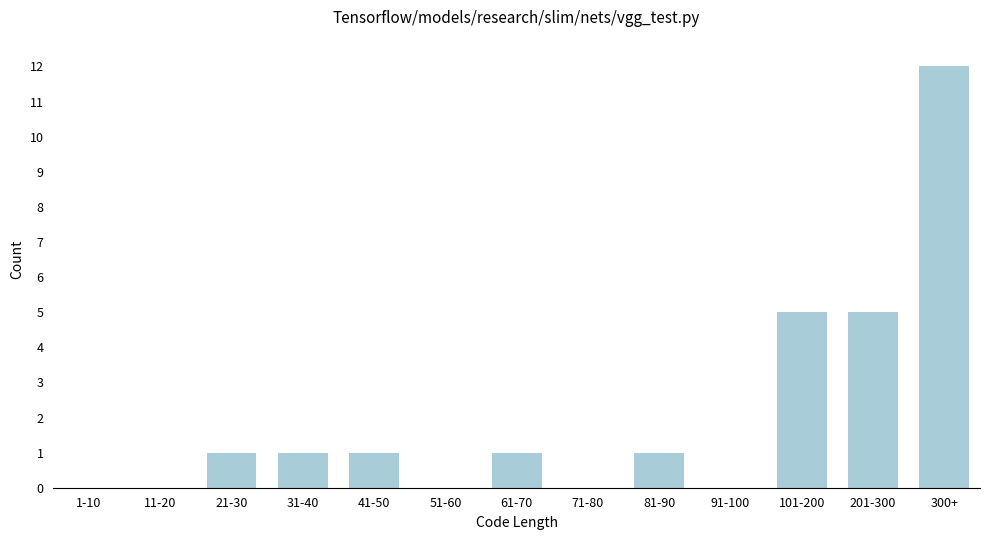

Reading right to left, transcribe all the data shown in this chart.

300+=12	201-300=5	101-200=5	91-100=0	81-90=1	71-80=0	61-70=1	51-60=0	41-50=1	31-40=1	21-30=1	11-20=0	1-10=0